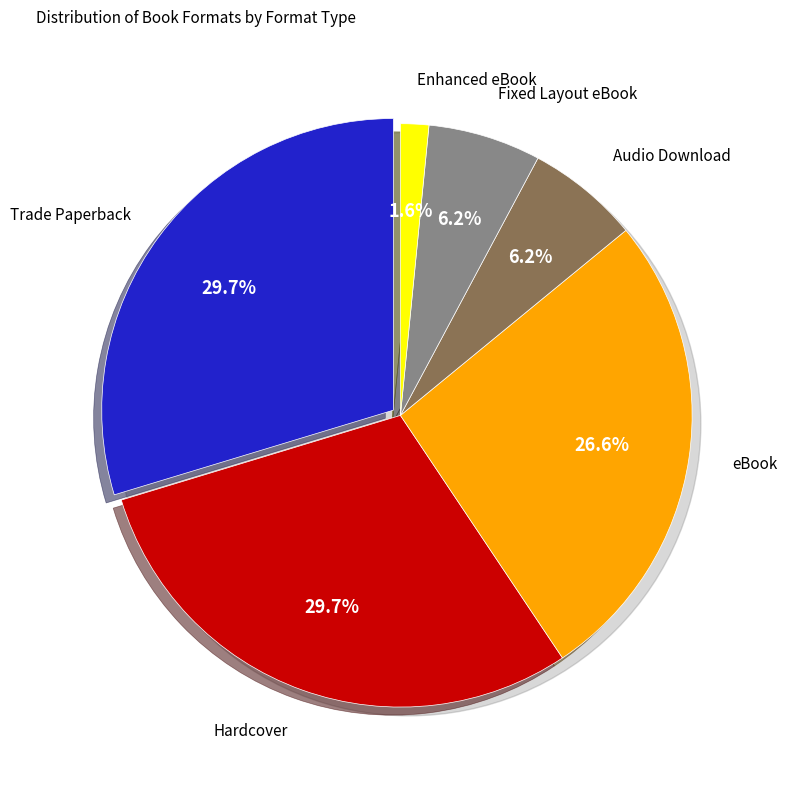

What is the total percentage of Audio Download and Hardcover?

35.9%